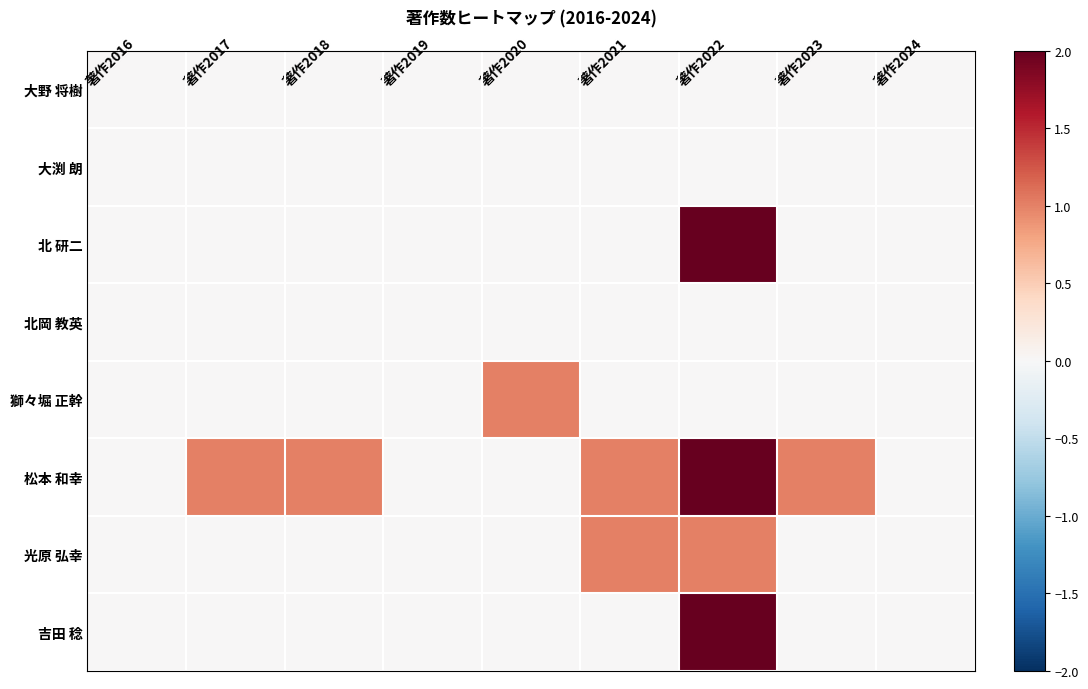

Which label corresponds to the smallest value in the chart?

著作2016